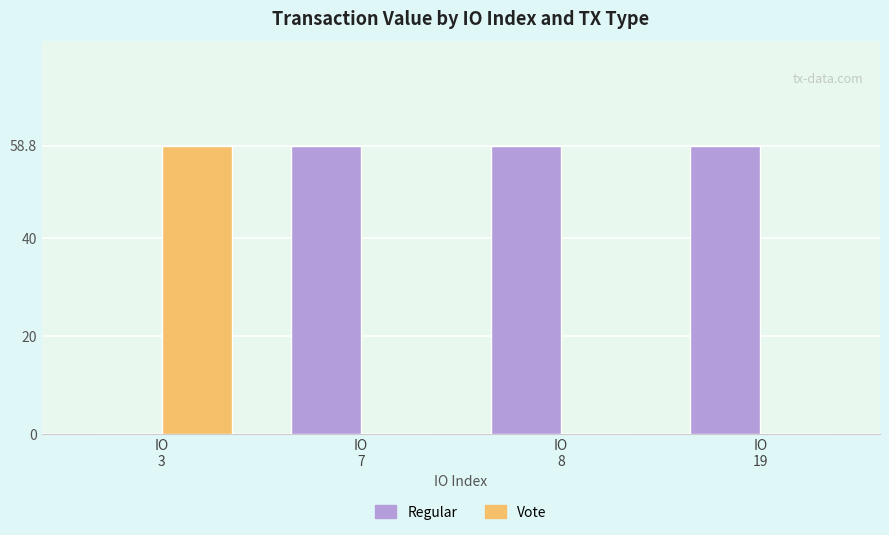

What is the sum of all Vote values?

58.8